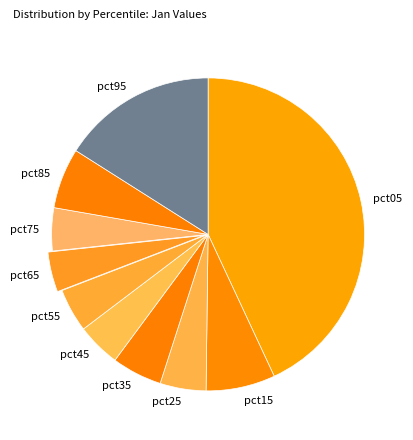

The pct65 slice represents 4% of the pie. True or false?

True